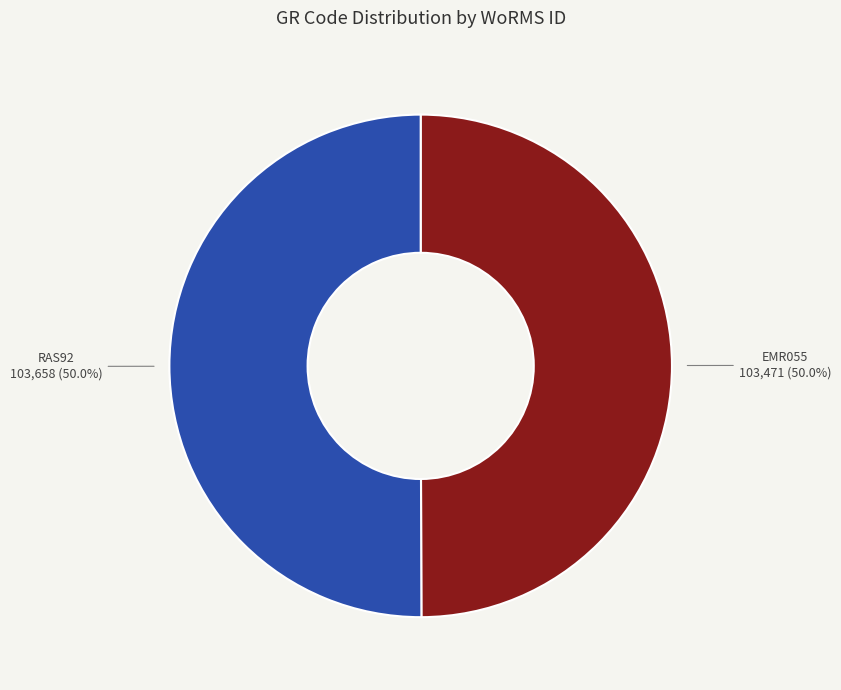

Approximately how many times larger is the value at EMR055 compared to RAS92?

1.0